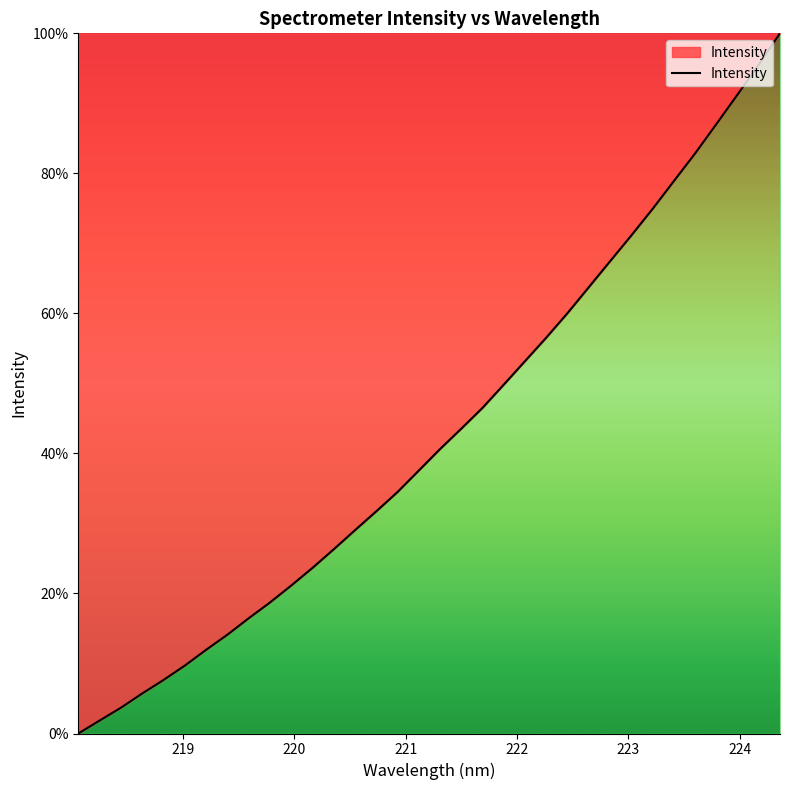

What is the greatest value displayed?

100.0